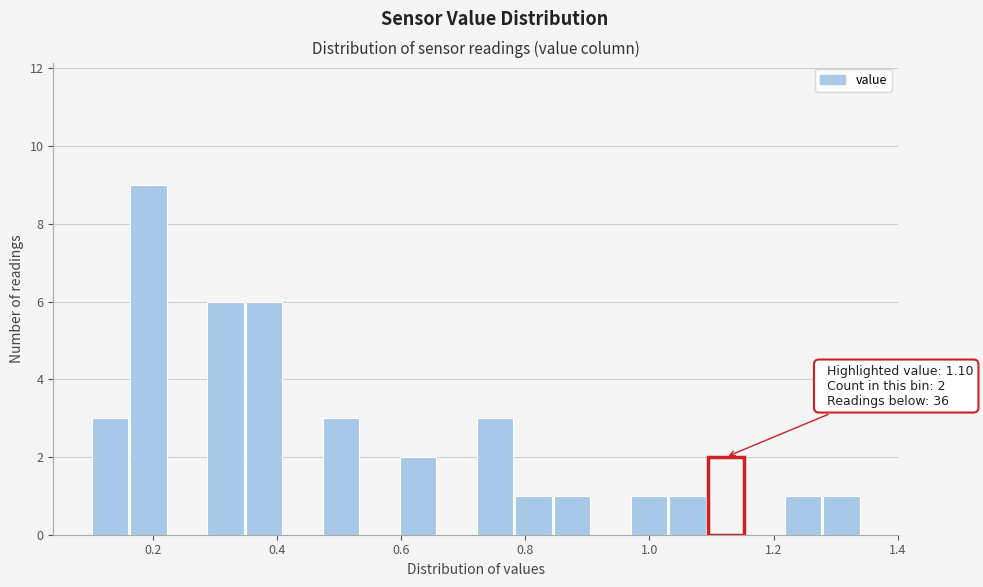

Around what value on the x-axis is the tallest bar? Give the approximate position of its centre, as read against the axis.

0.20